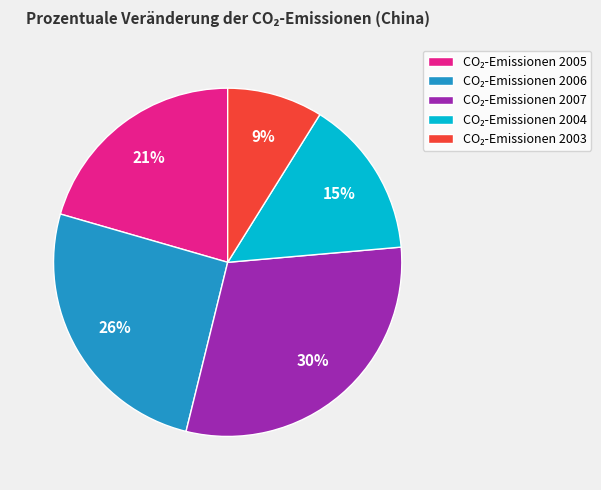

To the nearest percent, what is the average slice percentage?

20%